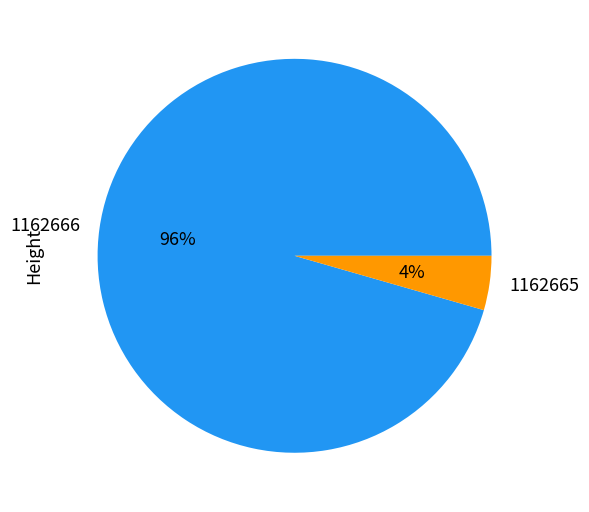

Rank the categories by value from highest to lowest.

1162666, 1162665